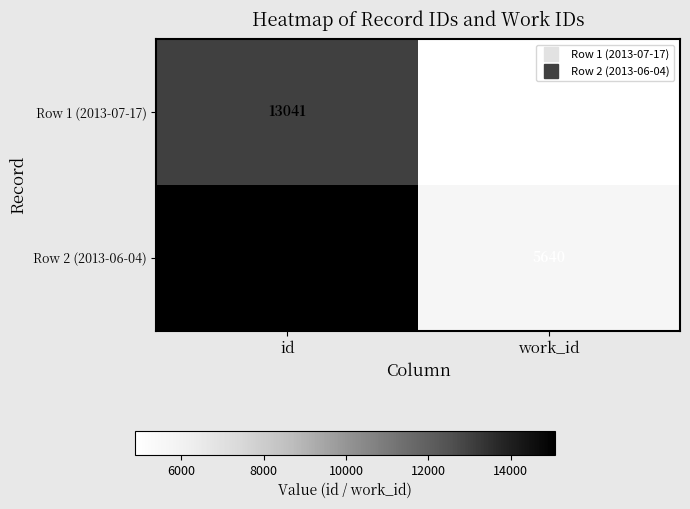

Reading left to right, transcribe all the data shown in this chart.

Row 1 (2013-07-17): 13041	4875
Row 2 (2013-06-04): 15076	5640